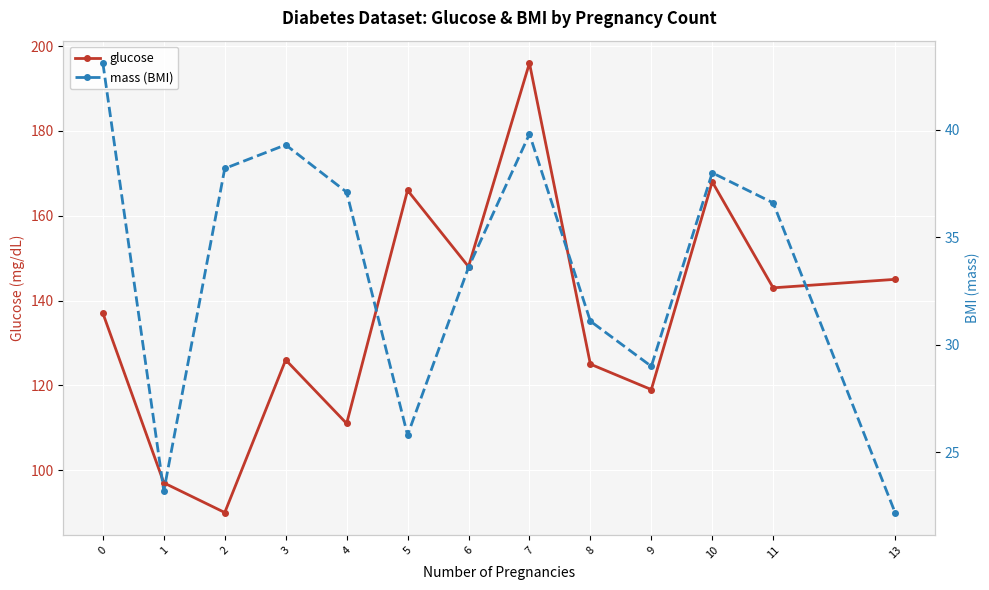

The value of mass (BMI) at 6 is 17.2. True or false?

False